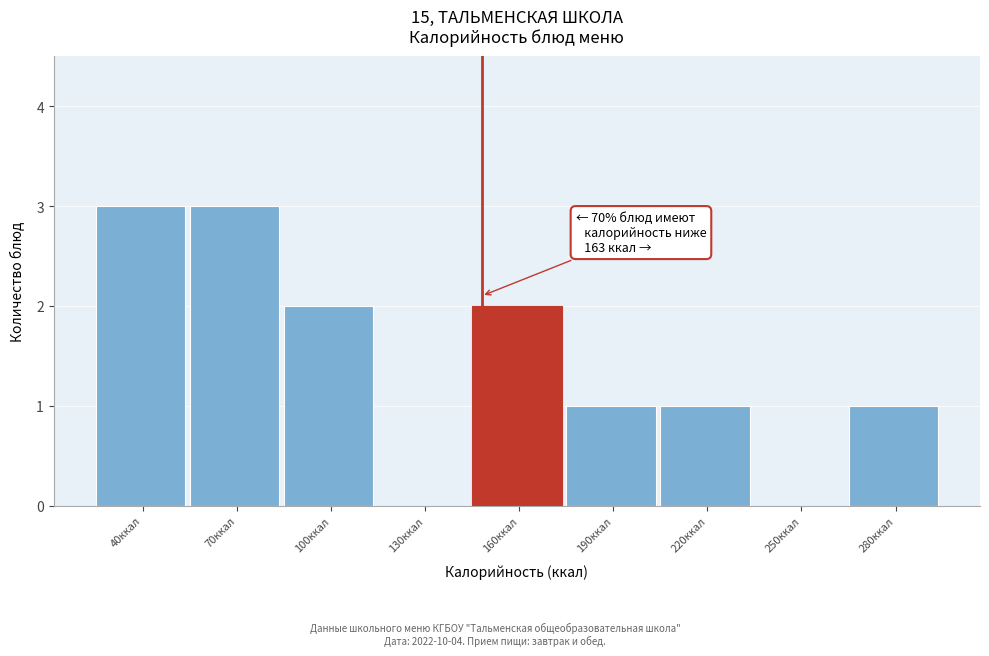

Reading left to right, transcribe all the data shown in this chart.

40ккал=3	70ккал=3	100ккал=2	130ккал=0	160ккал=2	190ккал=1	220ккал=1	250ккал=0	280ккал=1